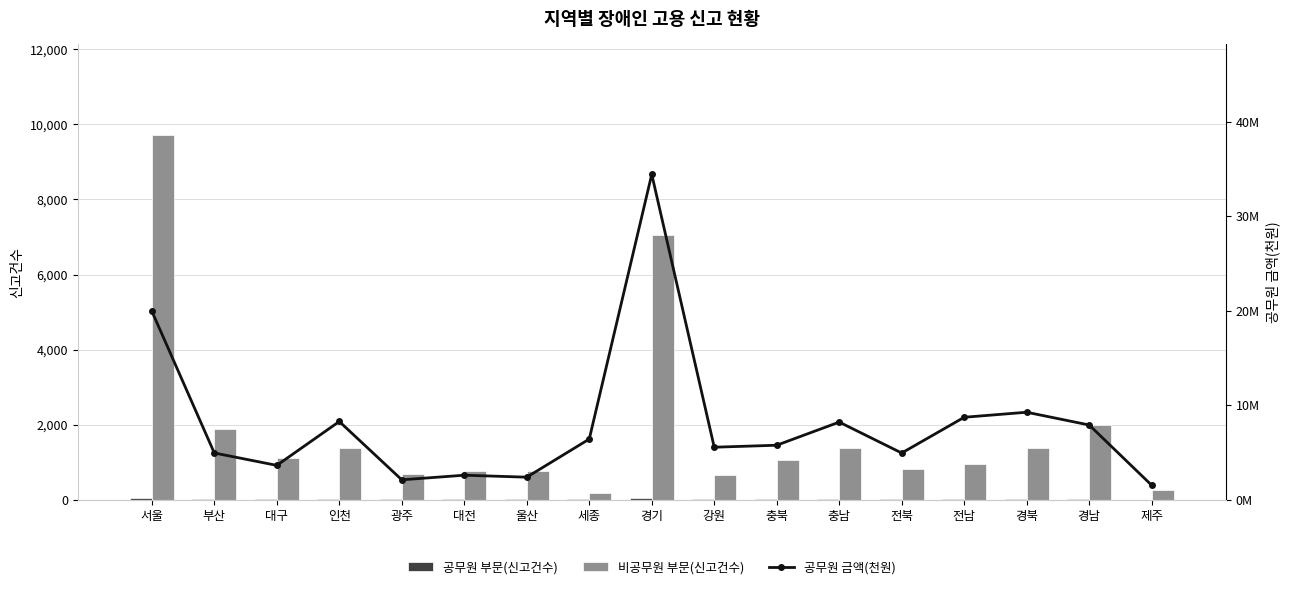

How many distinct data groups are displayed?

3